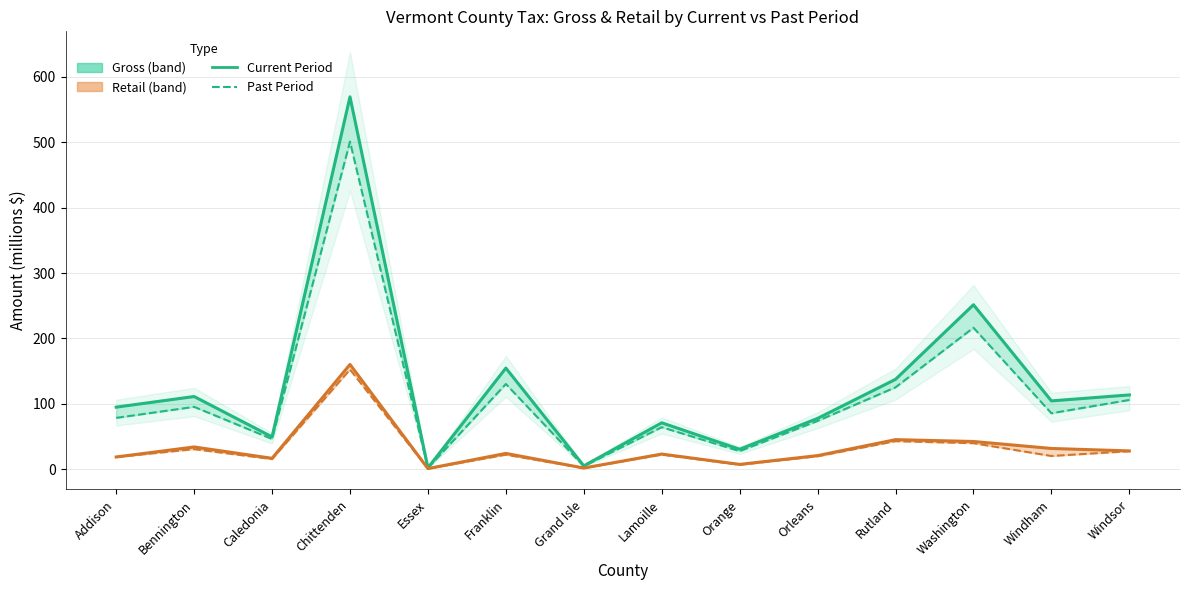

At which label is Retail closest to 80?

Rutland